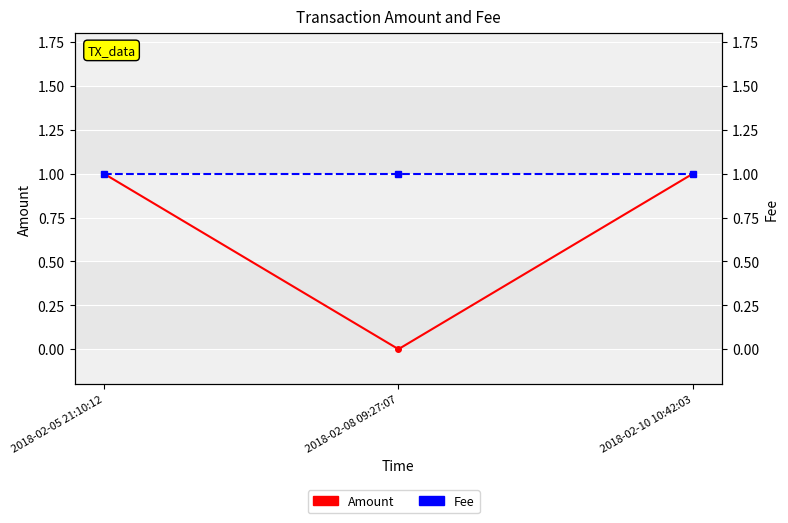

What is the highest value of the Amount series?

1